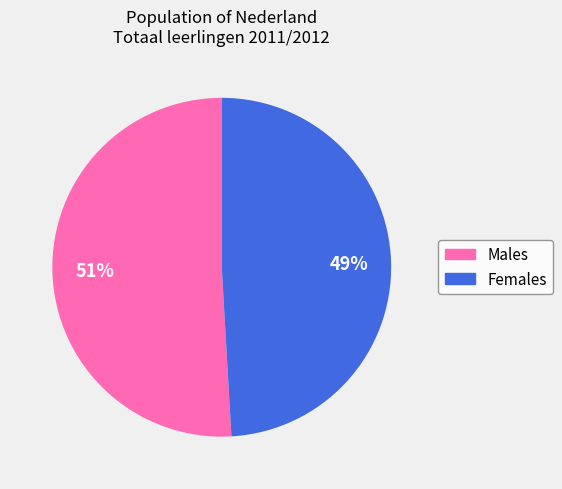

Is there a majority slice in this chart?

Yes